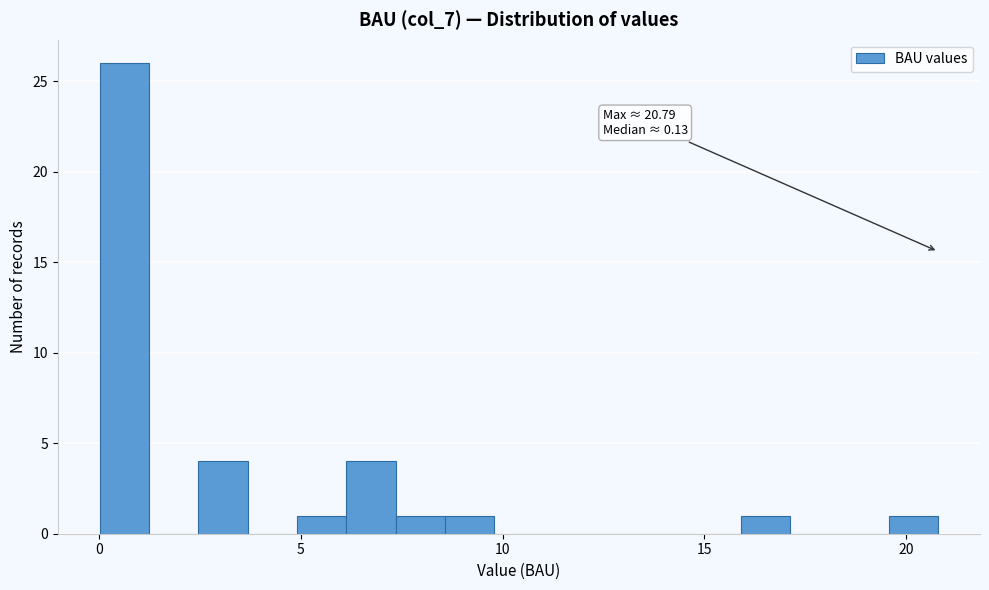

Around what value on the x-axis is the tallest bar? Give the approximate position of its centre, as read against the axis.

0.5